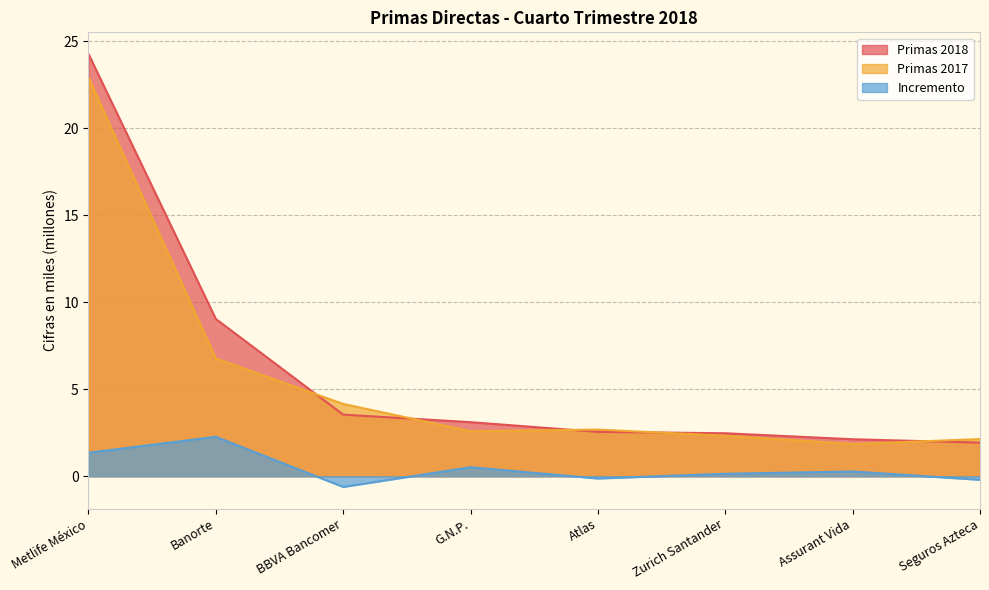

Which category has the highest value in the Primas 2017 series?

Metlife México